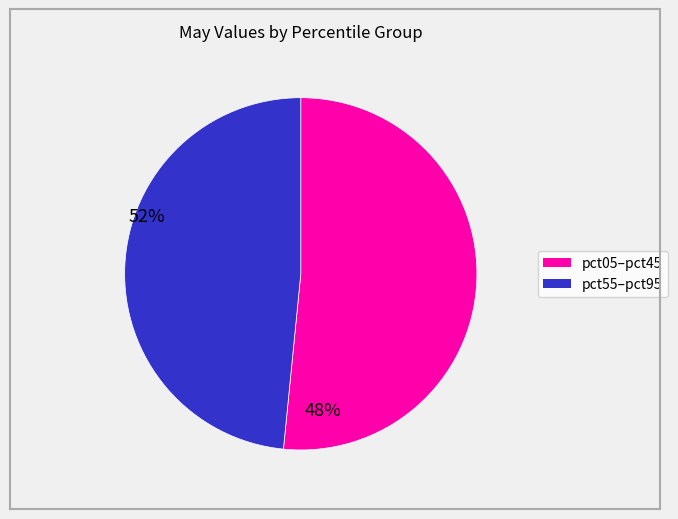

Is there any slice that represents more than half of the pie?

Yes